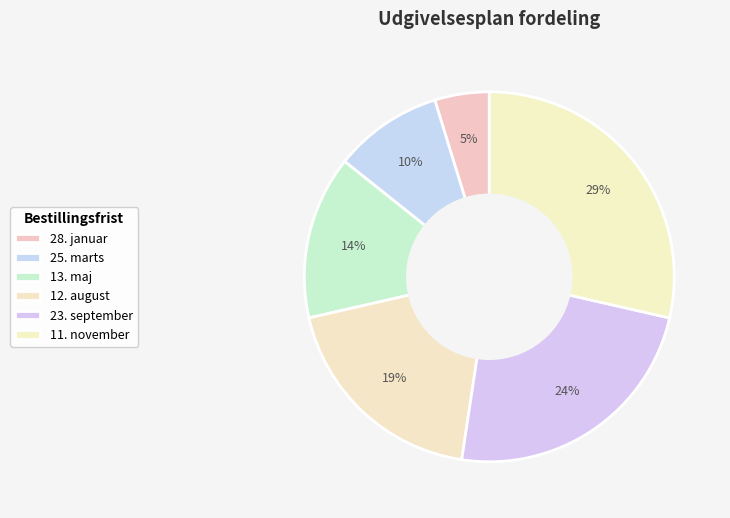

Is it true that 13. maj is 1% of the pie?

False